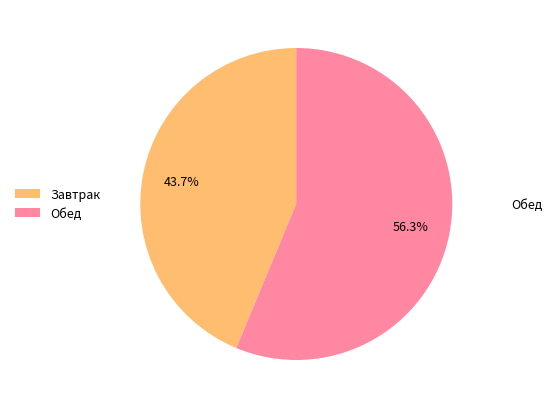

How many segments does this pie chart have?

2